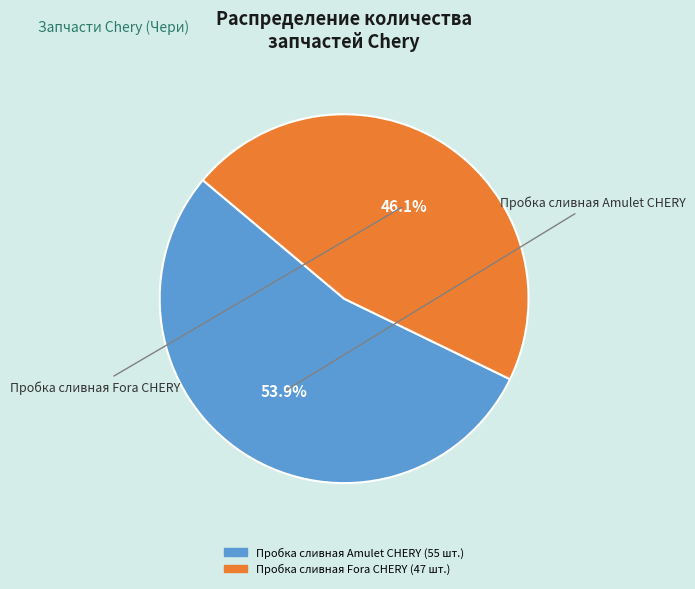

Is there a majority slice in this chart?

Yes